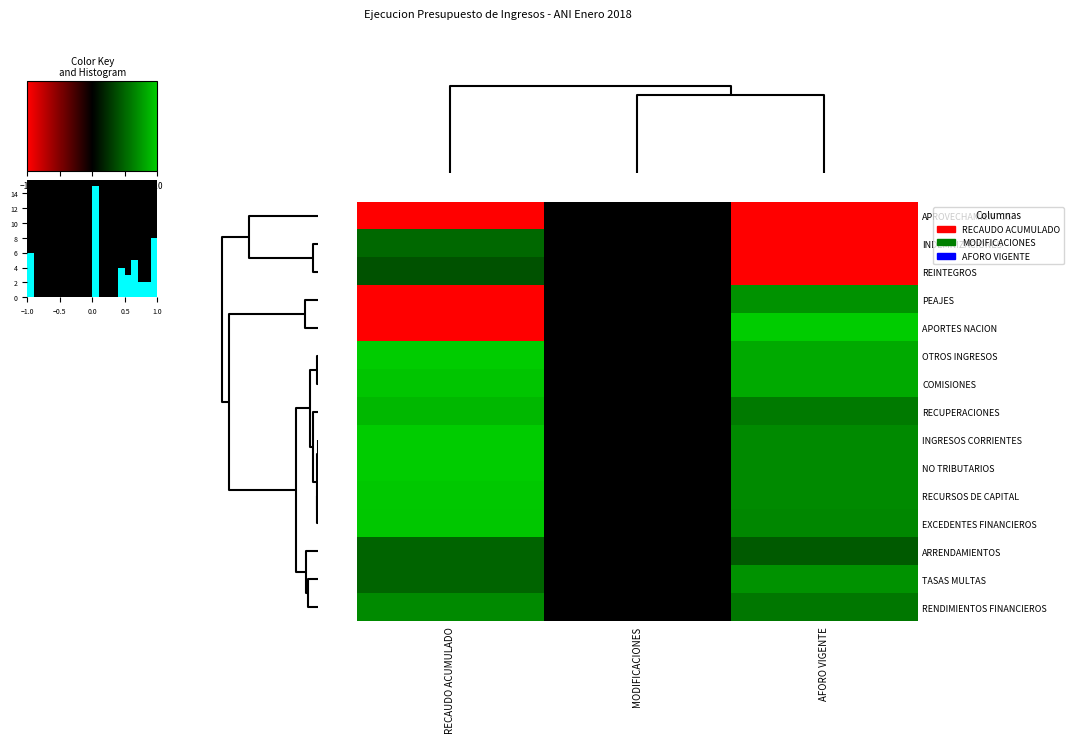

How many data points does each series have?

3